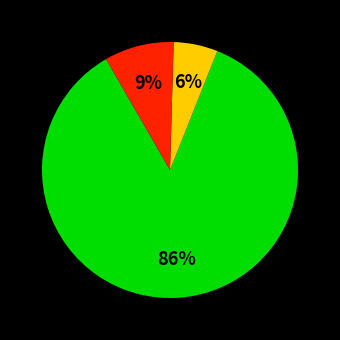

Is there any slice that represents more than half of the pie?

Yes